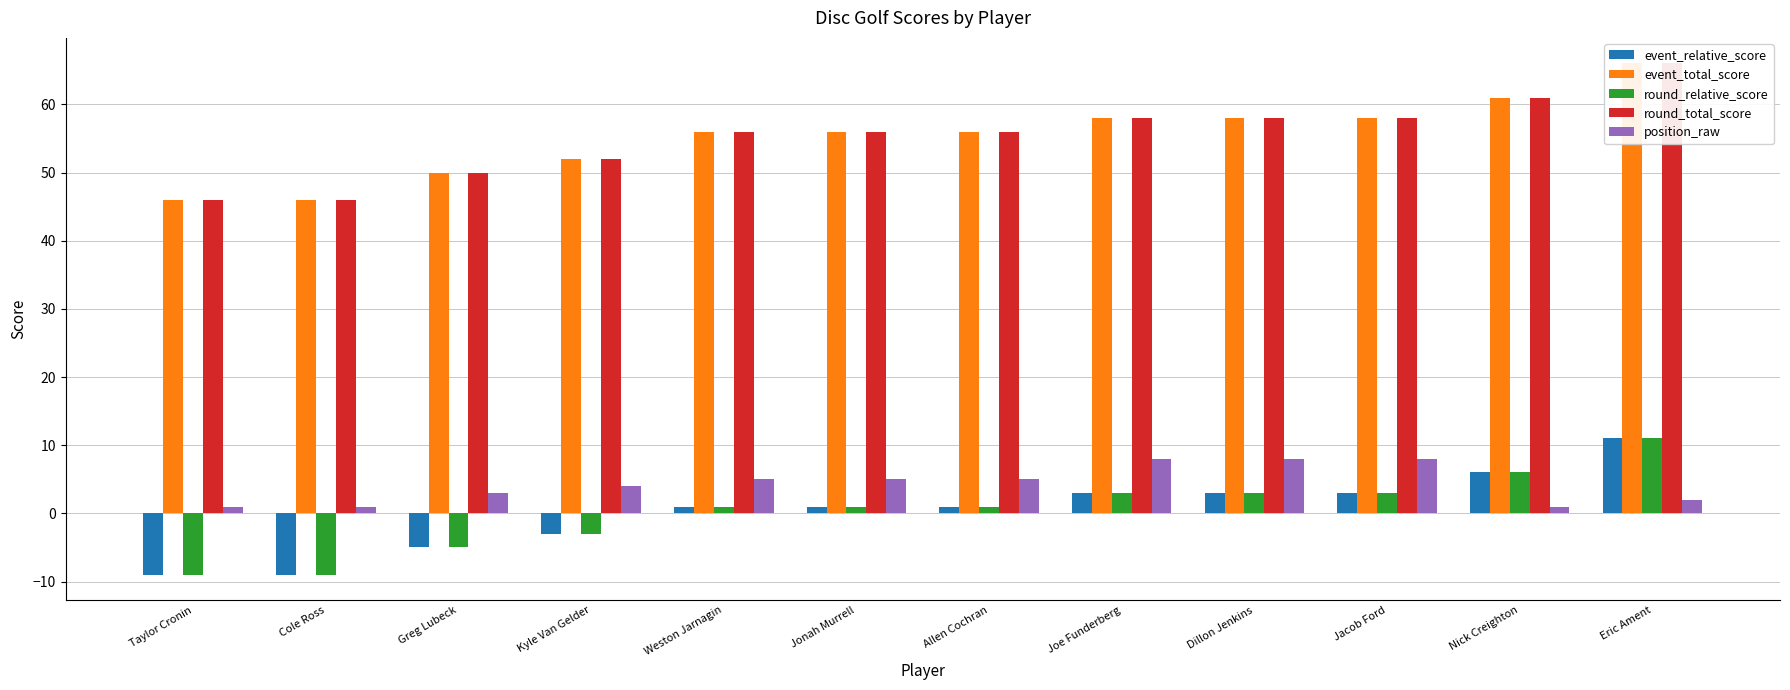

The round_relative_score series shows -5 at Greg Lubeck. True or false?

True